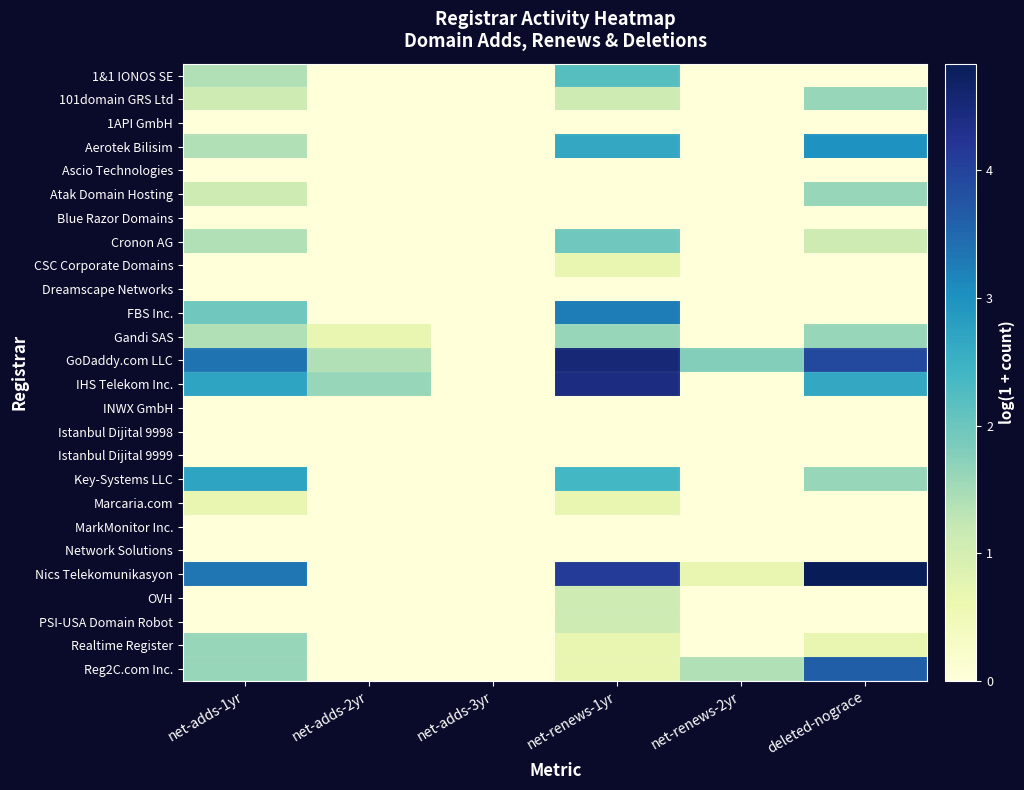

At how many categories does at least one series exceed 2?

3